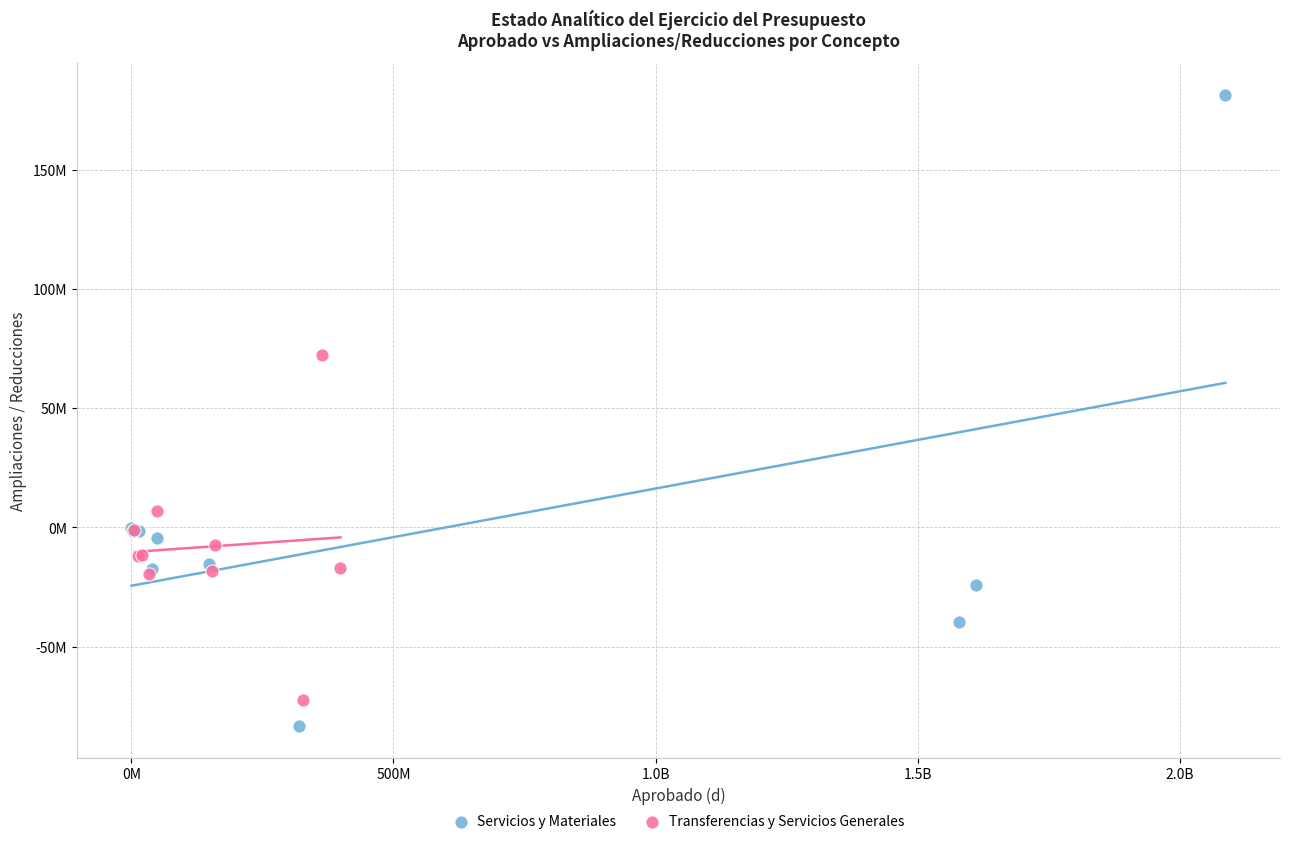

What are all the series names shown in the legend?

Servicios y Materiales, Transferencias y Servicios Generales